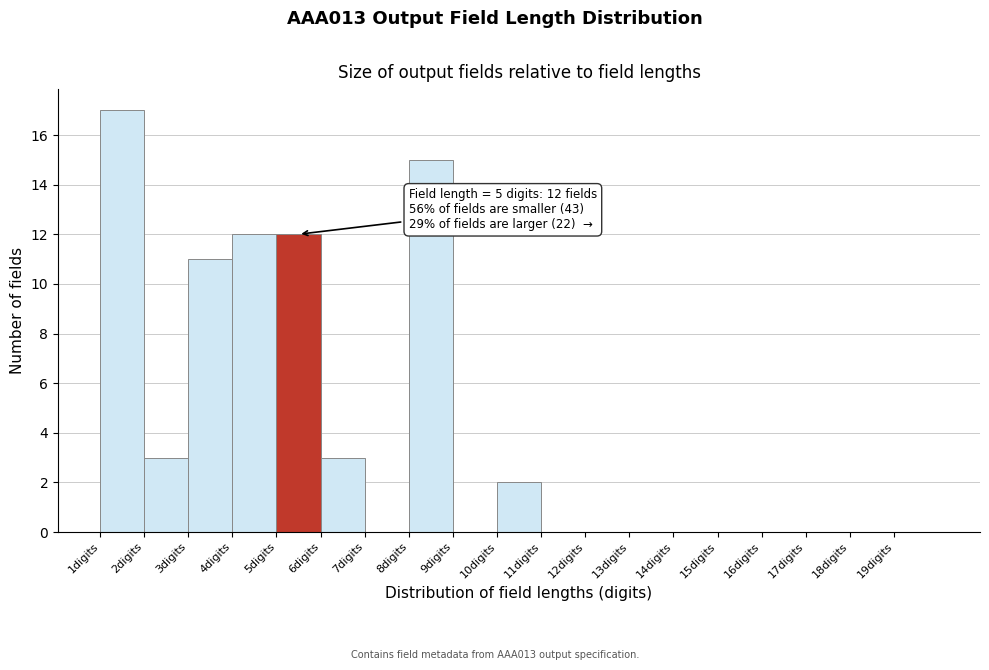

Which range on the x-axis has the tallest bar?

1 to 2